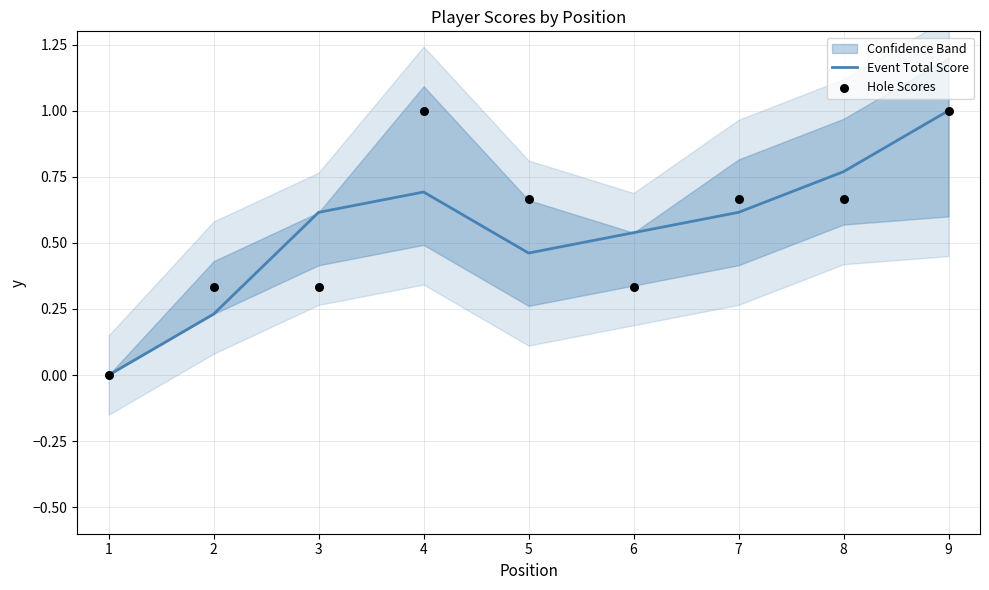

Which series has the widest spread of Y values?

Event Total Score